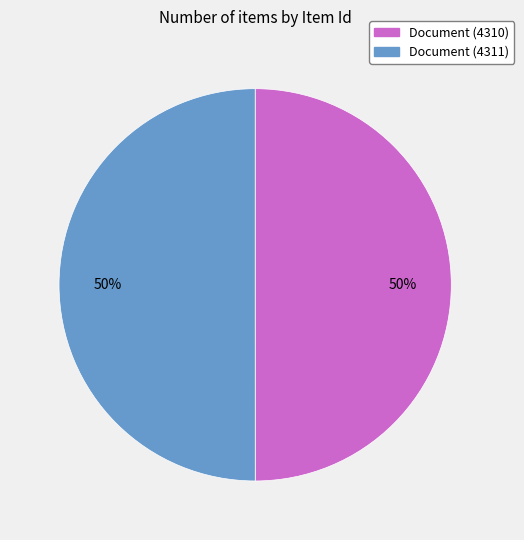

What is the ratio of the value at Document (4310) to the value at Document (4311)?

1.0